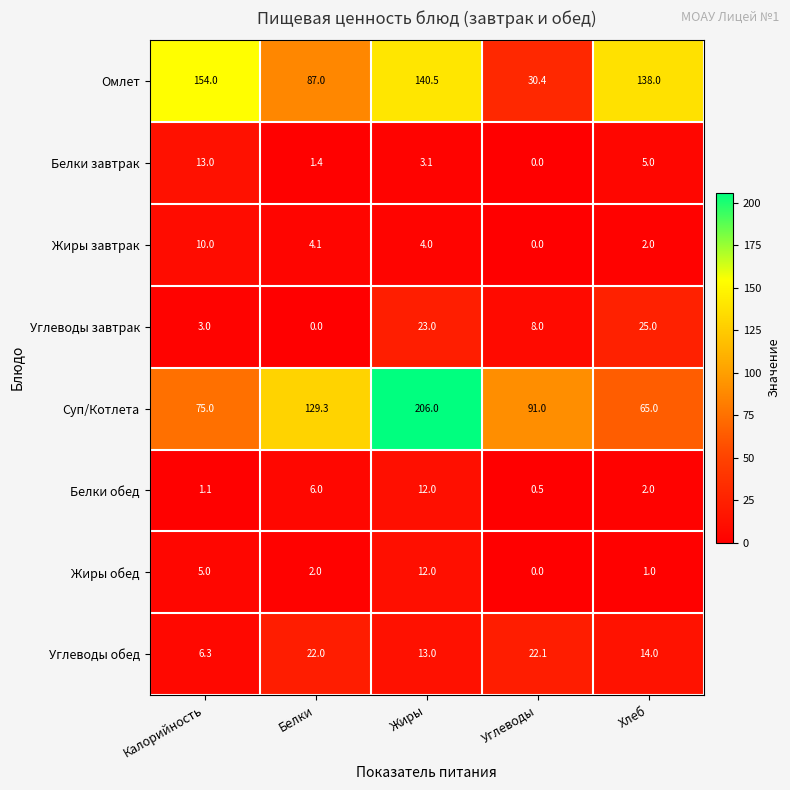

Which series has the widest spread of values?

Суп/Котлета